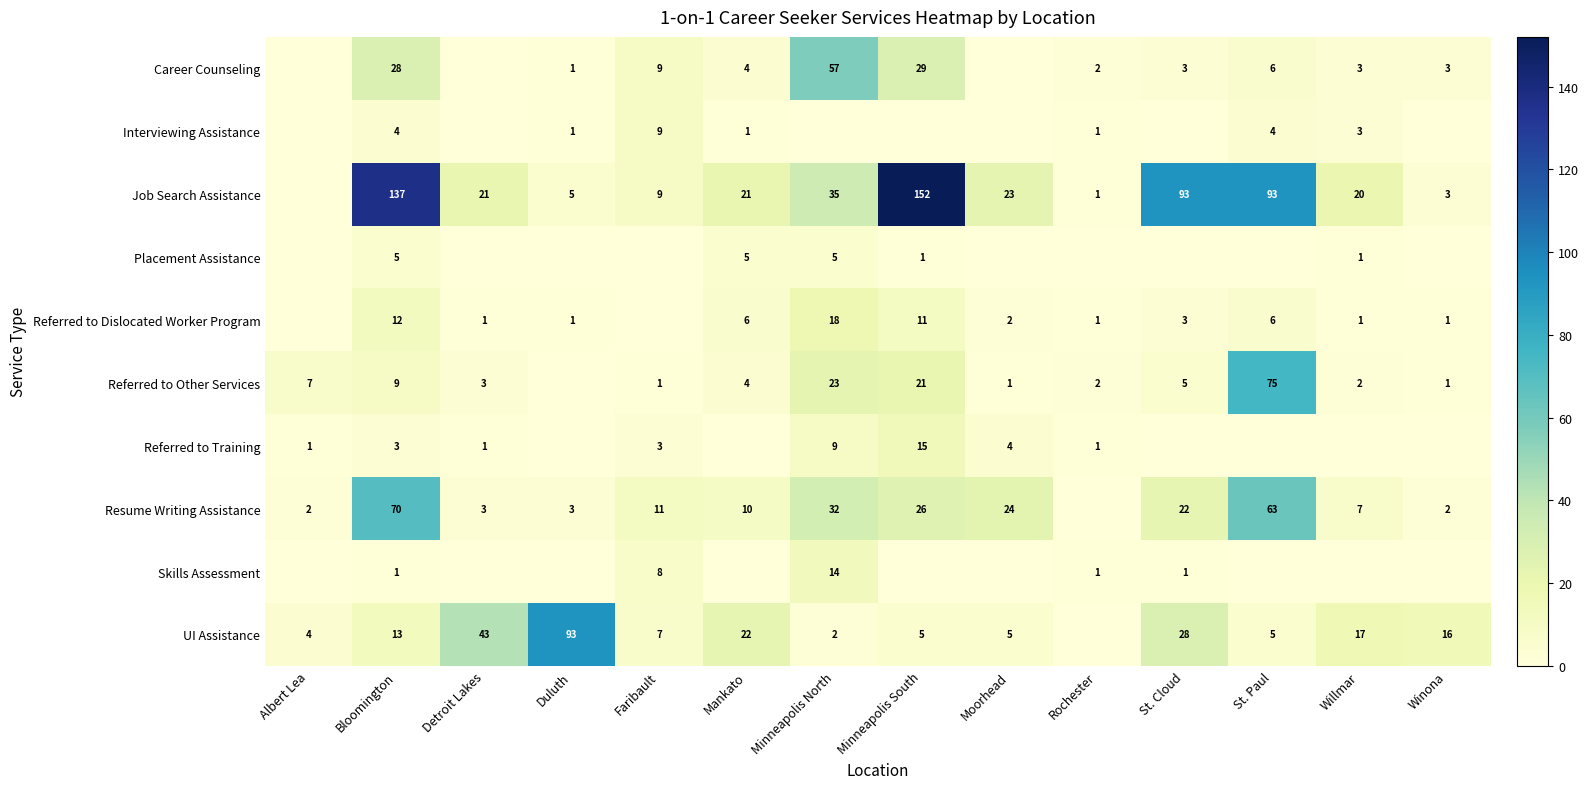

What is the sum of the Resume Writing Assistance values at Moorhead and Minneapolis North?

56